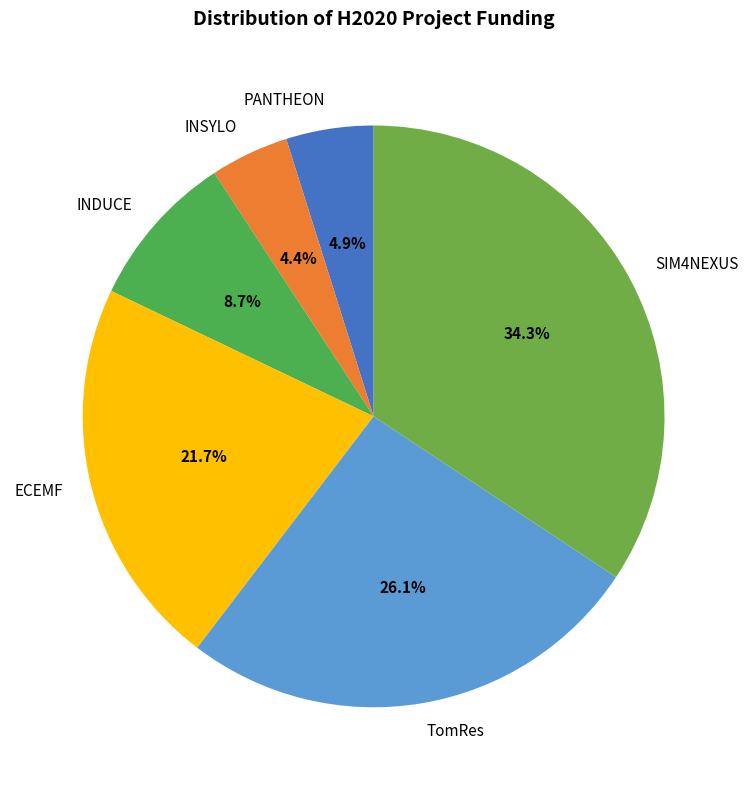

To the nearest percent, what is the difference between the TomRes and INSYLO slice percentages?

22%